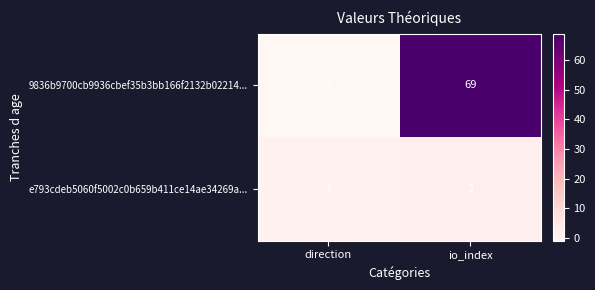

At which label is 9836b9700cb9936cbef35b3bb166f2132b02214... closest to 34?

direction